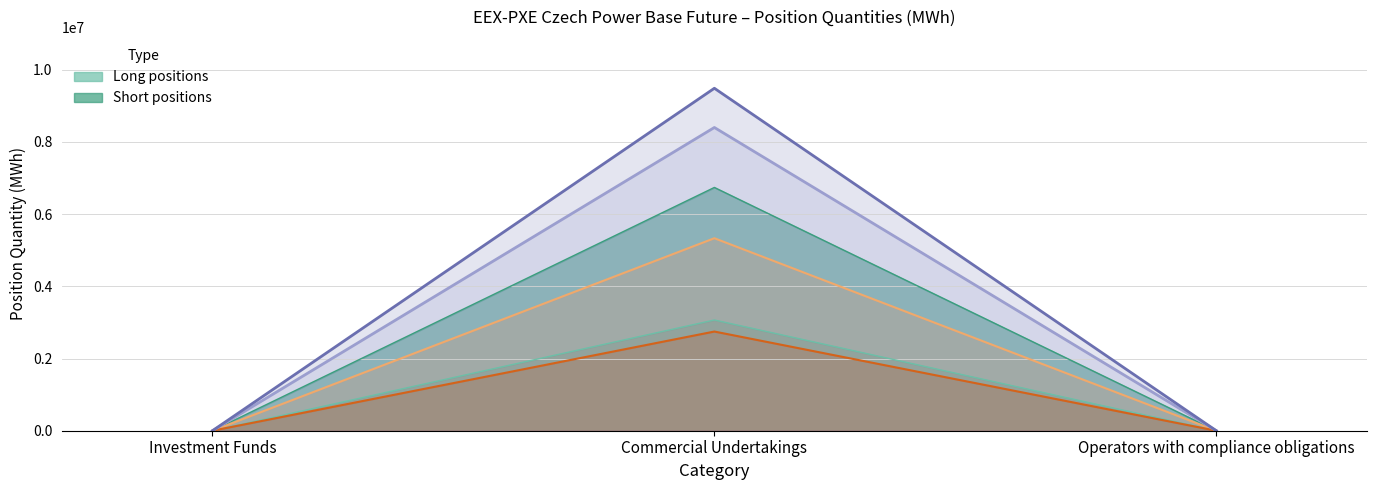

What is the label of the 1st point from the left?

Investment Funds